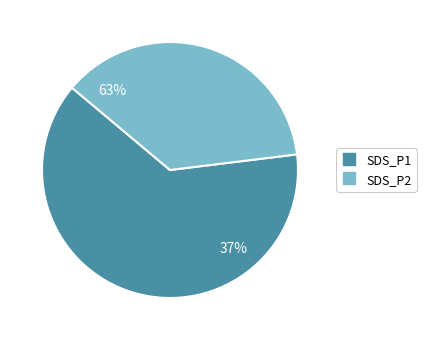

How many segments does this pie chart have?

2